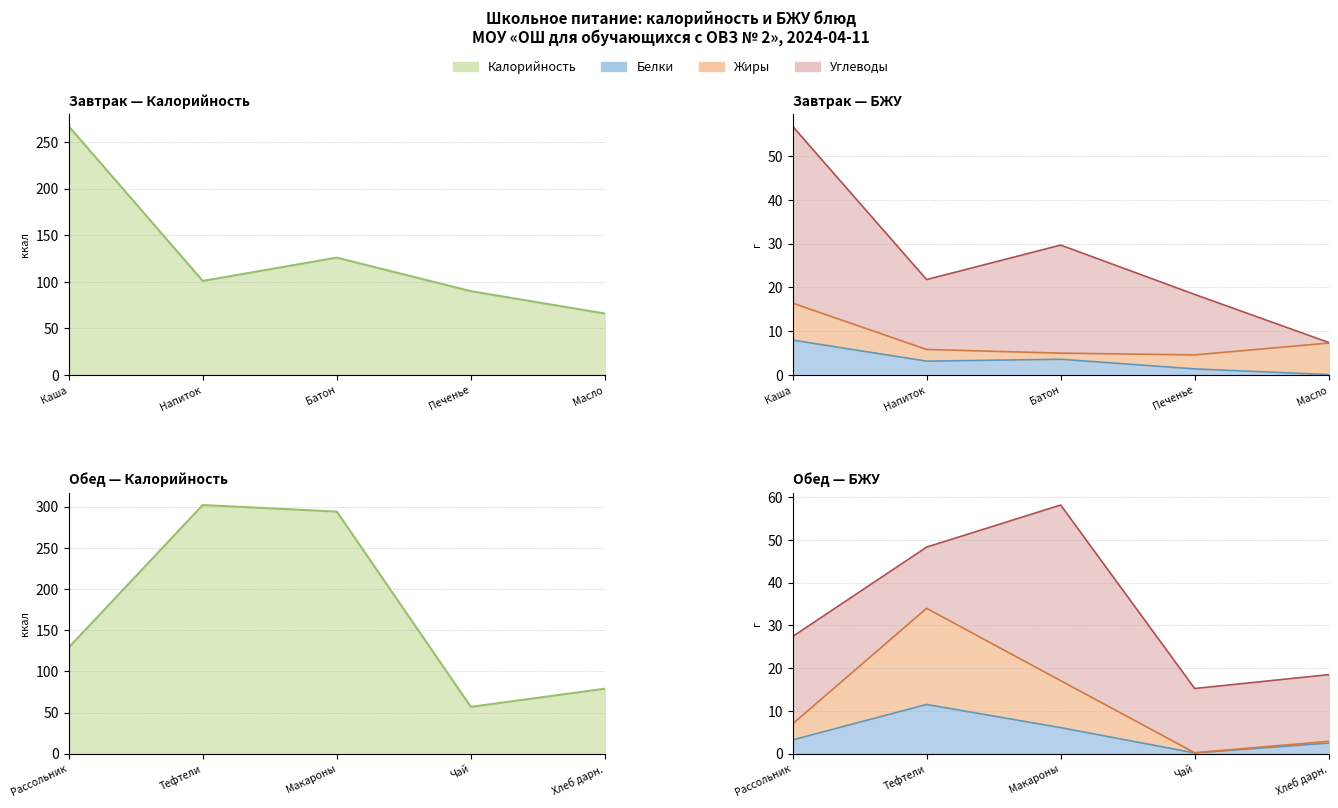

Reading left to right, what are all the values shown in this chart?

Калорийность: Калорийность=267.0	Белки=101.0	Жиры=126.0	Углеводы=90.0	4=66.0	5=129.0	6=302.0	7=294.0	8=57.0	9=79.0
Белки: Калорийность=8.0	Белки=3.2	Жиры=3.6	Углеводы=1.4	4=0.1	5=3.2	6=11.5	7=6.1	8=0.2	9=2.5
Жиры: Калорийность=8.4	Белки=2.7	Жиры=1.4	Углеводы=3.2	4=7.2	5=3.8	6=22.5	7=11.0	8=0.1	9=0.4
Углеводы: Калорийность=40.4	Белки=15.9	Жиры=24.7	Углеводы=13.8	4=0.1	5=20.4	6=14.3	7=41.0	8=15.0	9=15.6